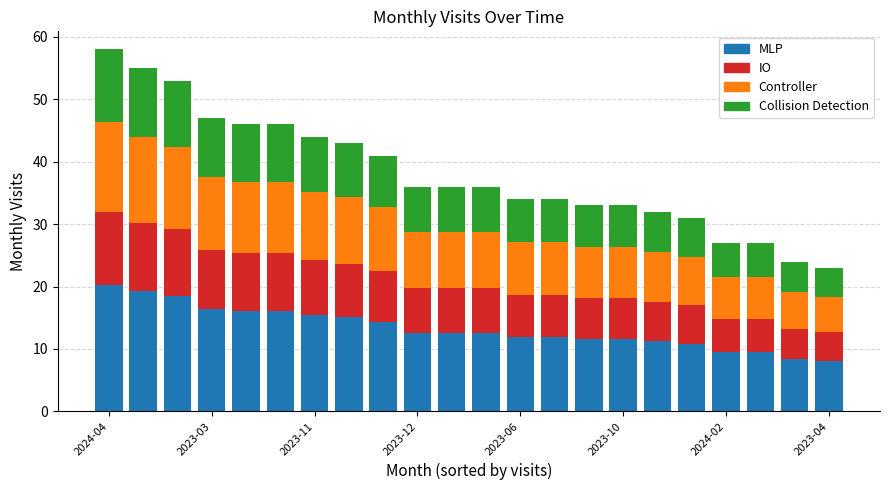

How many bars are there in total?

22